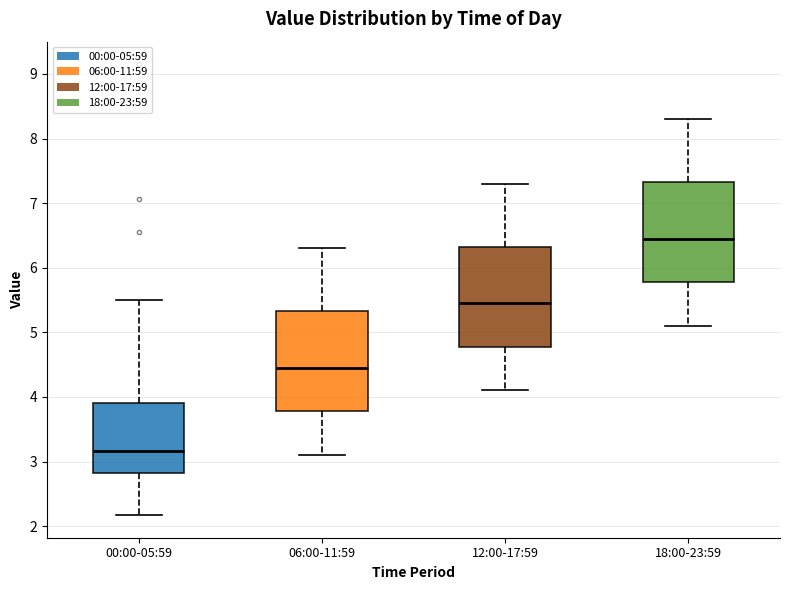

Where is the upper edge of the box for 00:00-05:59 on the y-axis? The values are not printed on the chart, so give them approximately, as read against the axis.

3.9